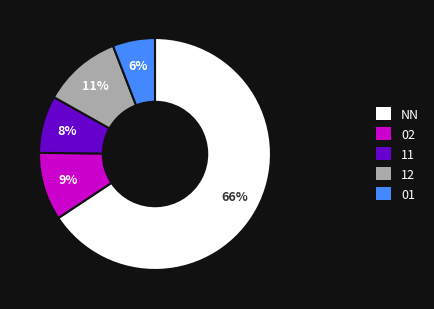

Count the number of slices in the pie.

5